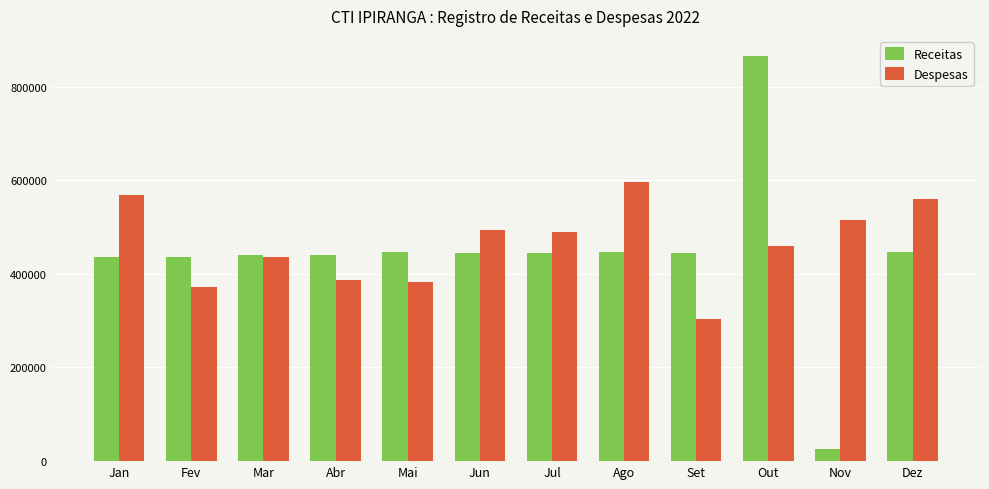

Which series has the largest range (max minus min)?

Receitas